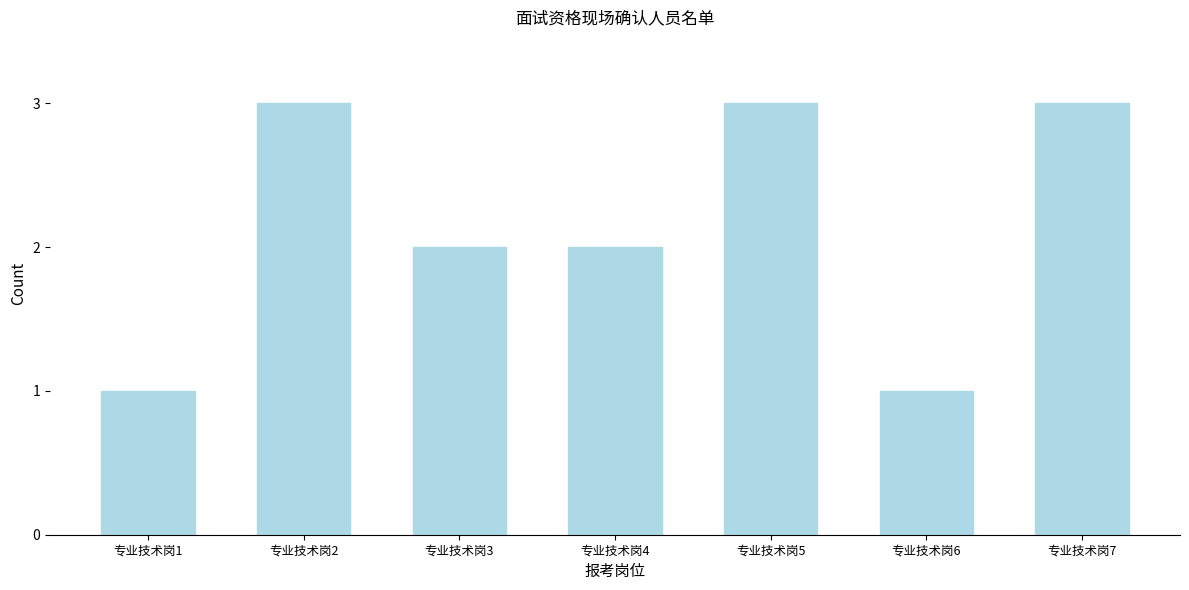

Reading left to right, list all the values displayed in this chart.

1	3	2	2	3	1	3